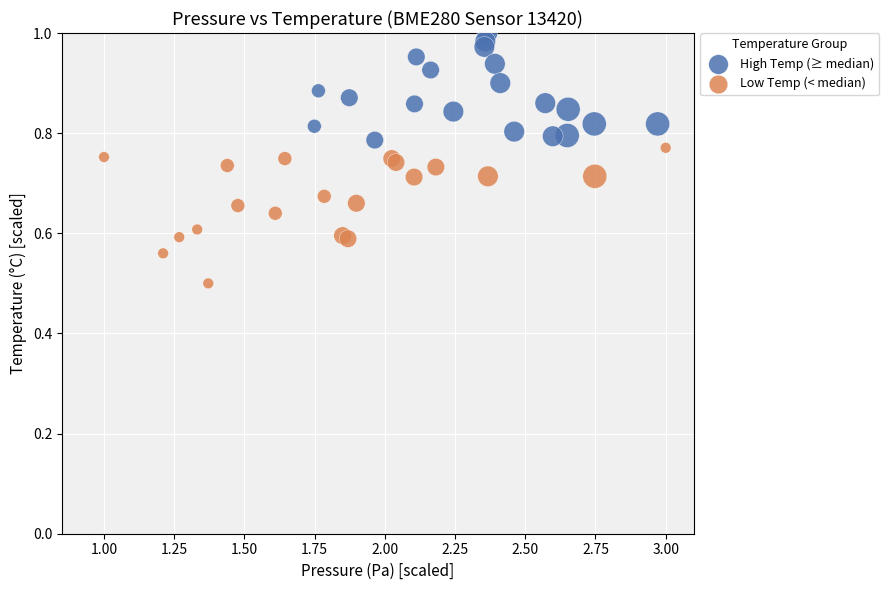

Which series reaches the maximum Y coordinate?

High Temp (≥ median)